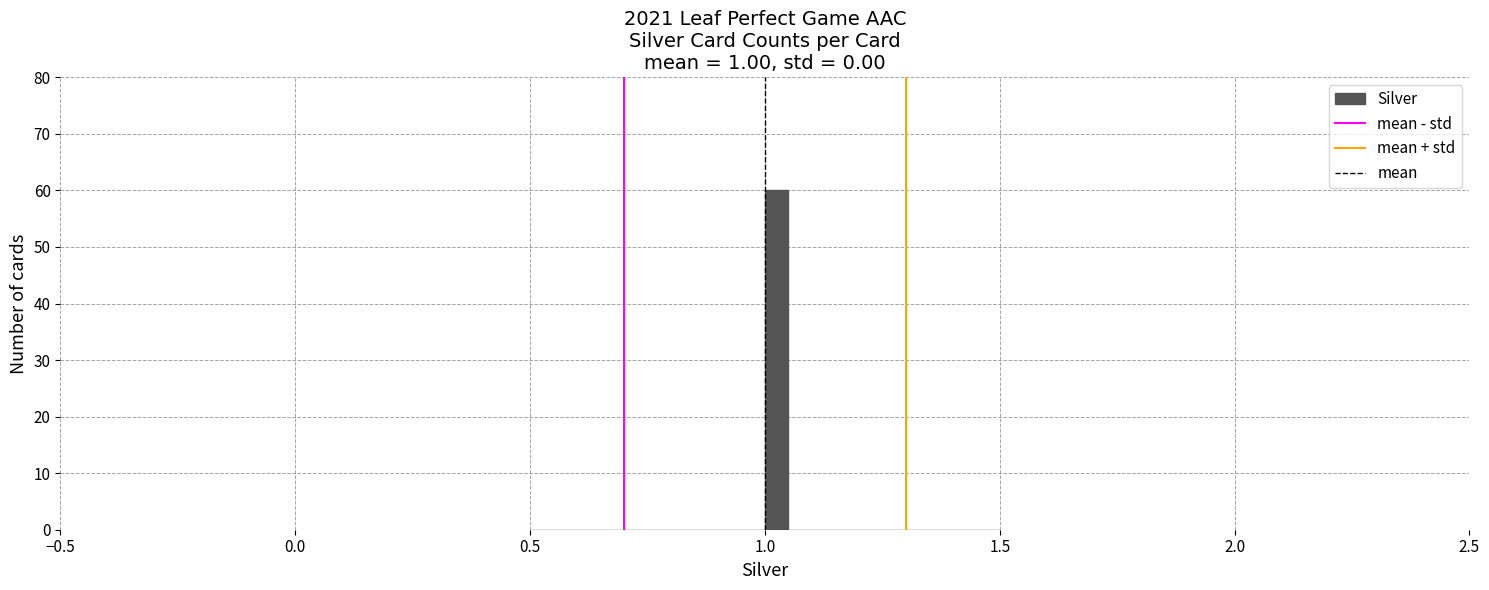

Around what value on the x-axis is the tallest bar? Give the approximate position of its centre, as read against the axis.

1.05